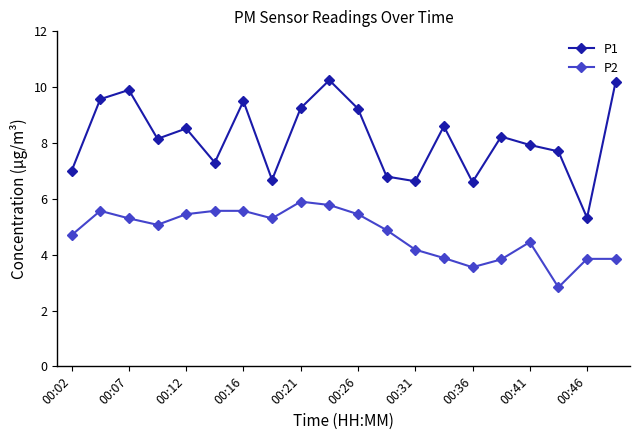

True or false: P2 has more than 0 points higher than both neighbors.

True